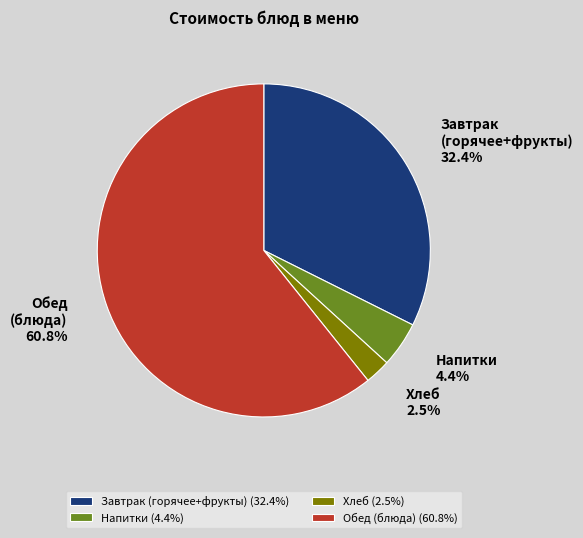

What percentage do Обед (блюда) and Хлеб together represent?

63.2%